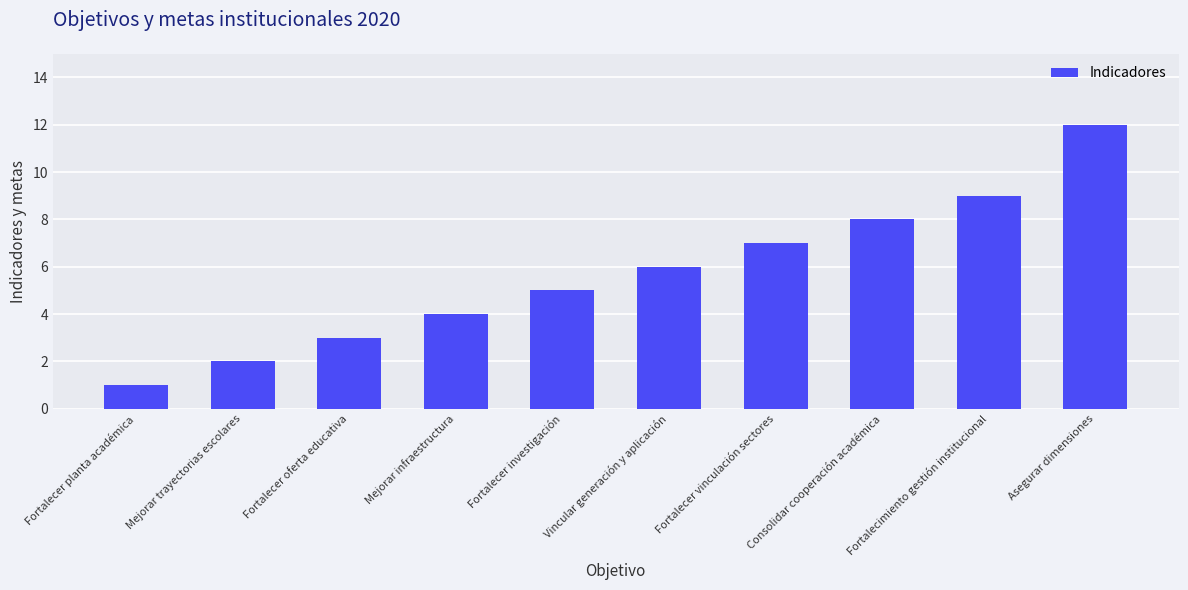

Which category has the lowest value across all series?

Fortalecer planta académica